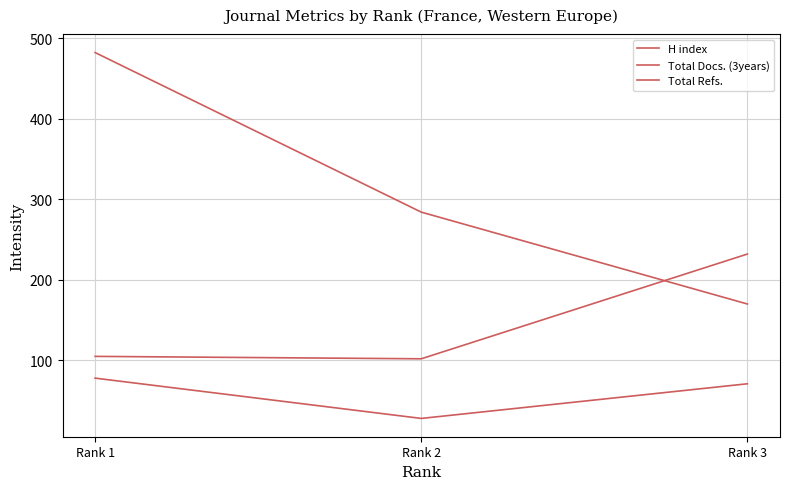

What is the minimum value shown in the chart?

28